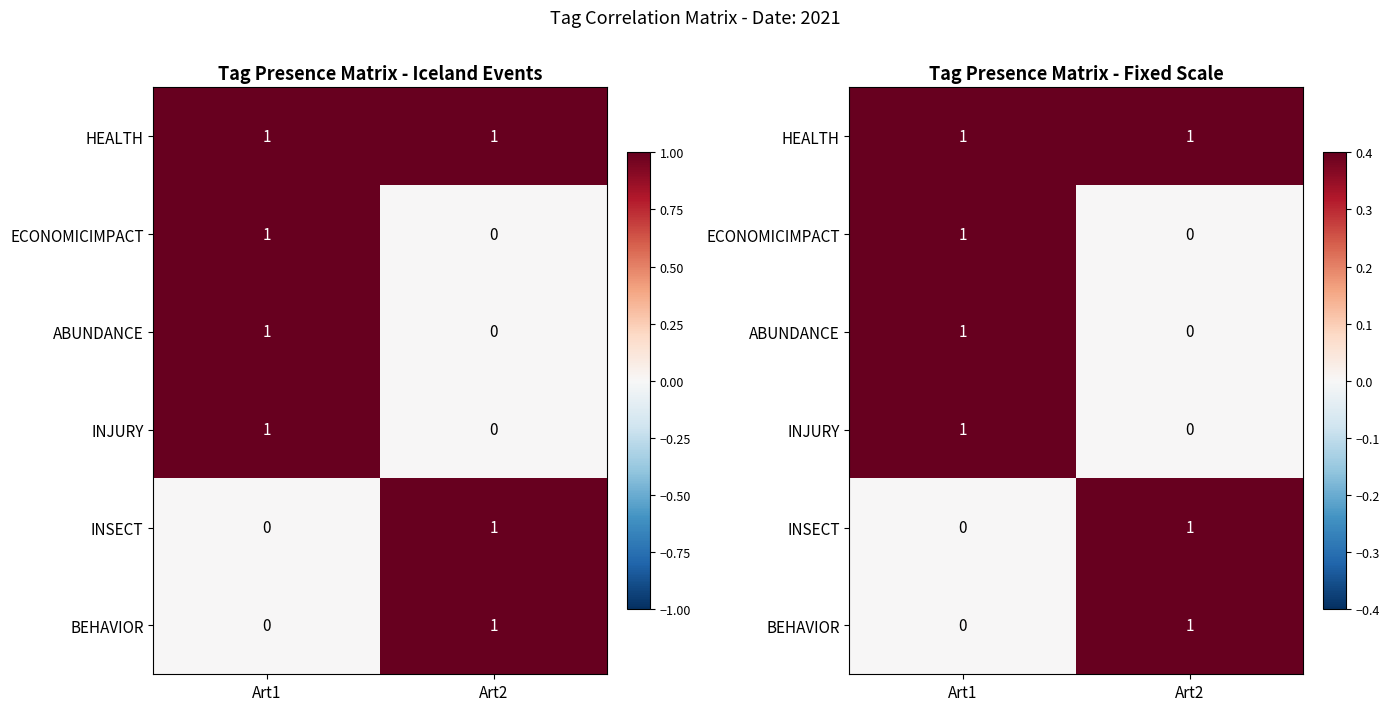

Rank the categories by INSECT value from lowest to highest.

Art1, Art2